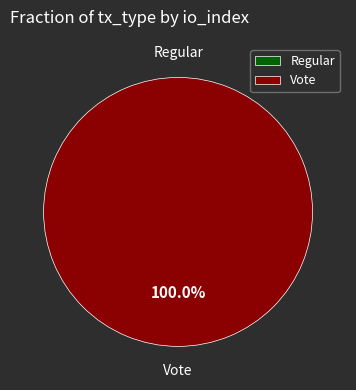

What is the majority slice?

Vote